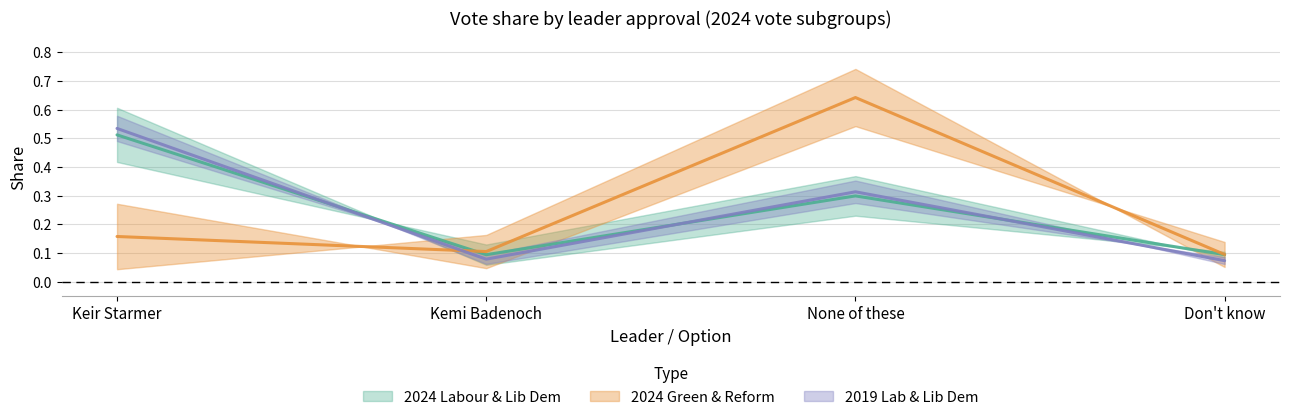

How many categories are shown in the chart?

4